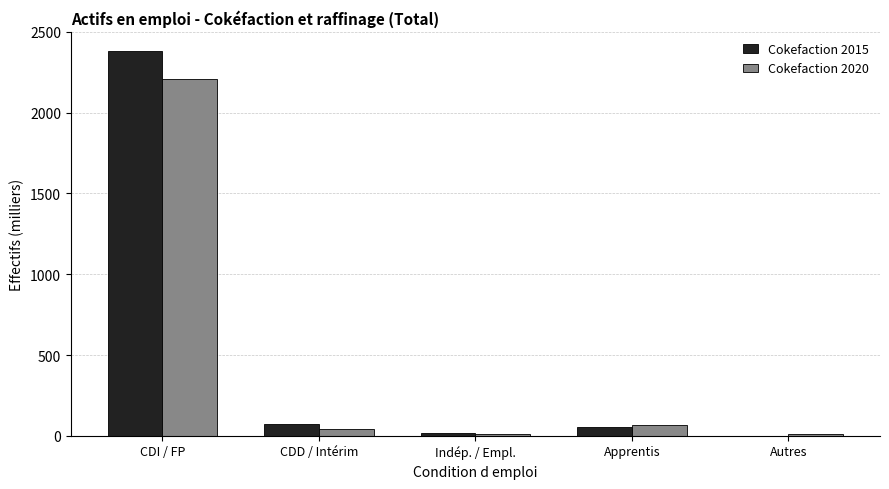

Which category has the highest value in the Cokefaction 2020 series?

CDI / FP